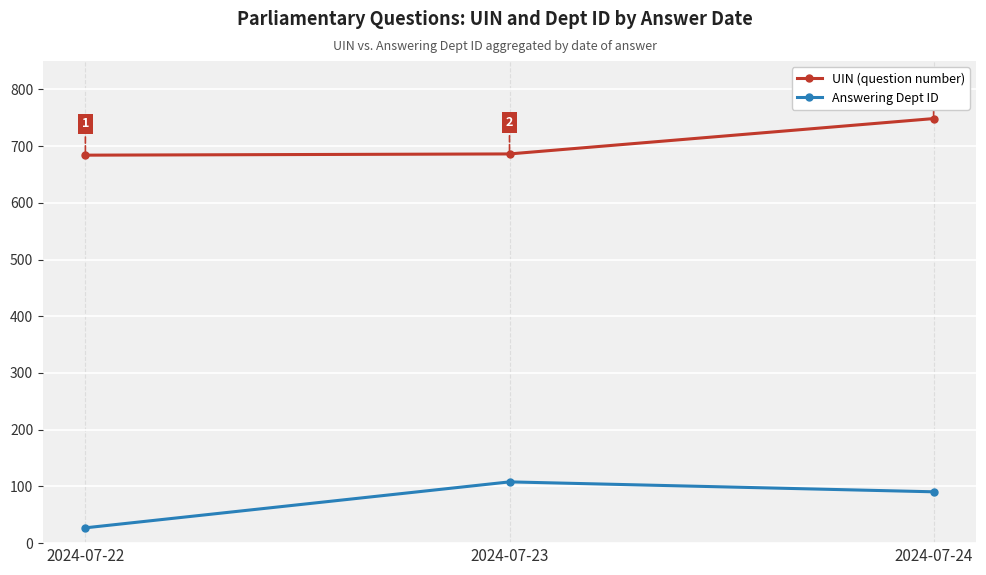

What is the average value of the UIN (question number) series?

706.2